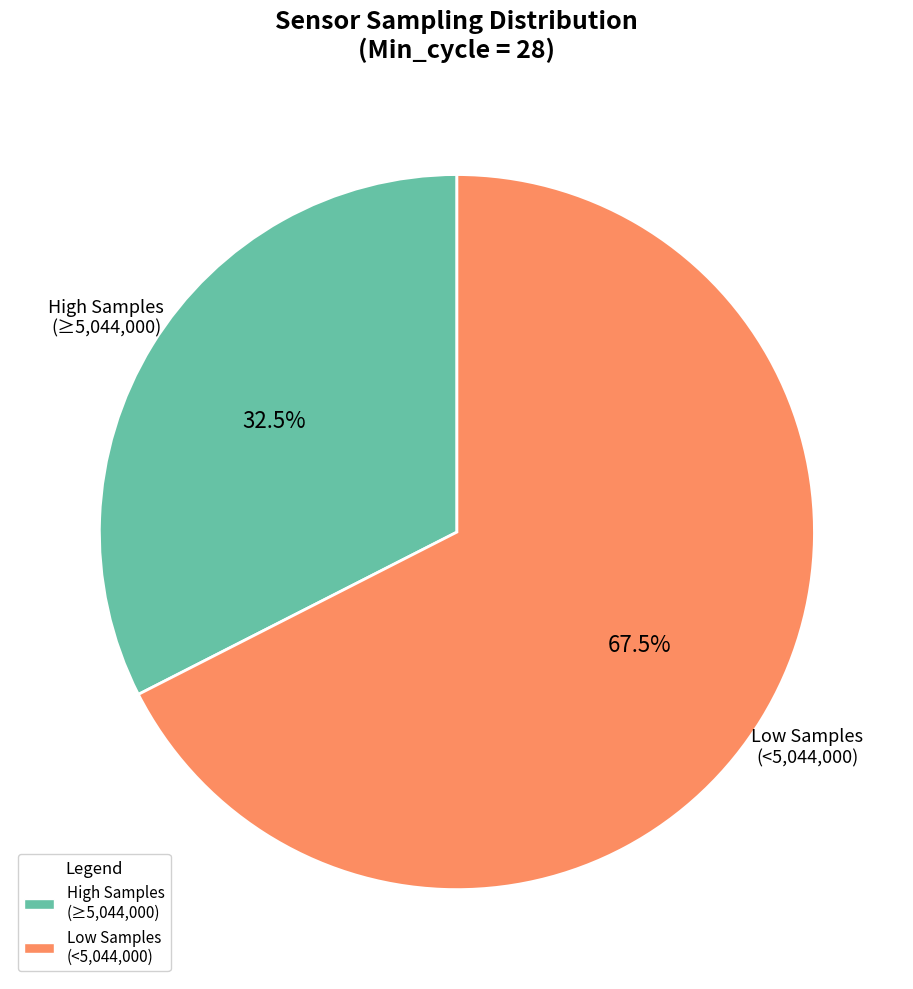

Does Low Samples (<5,044,000) represent more than half of the total?

Yes